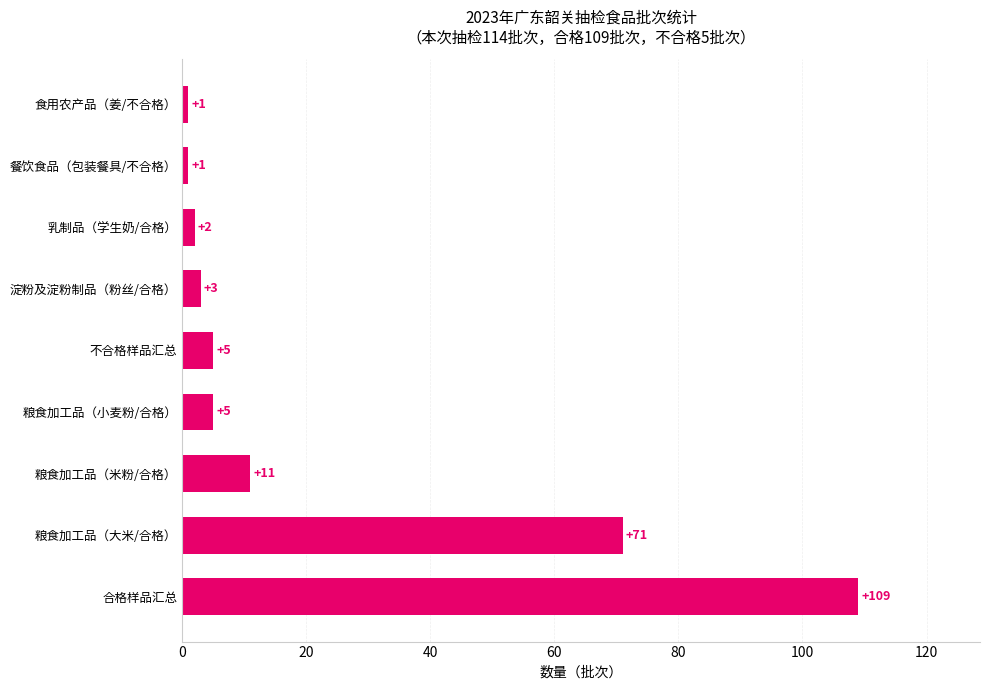

The value at 粮食加工品（小麦粉/合格） is 5. True or false?

True